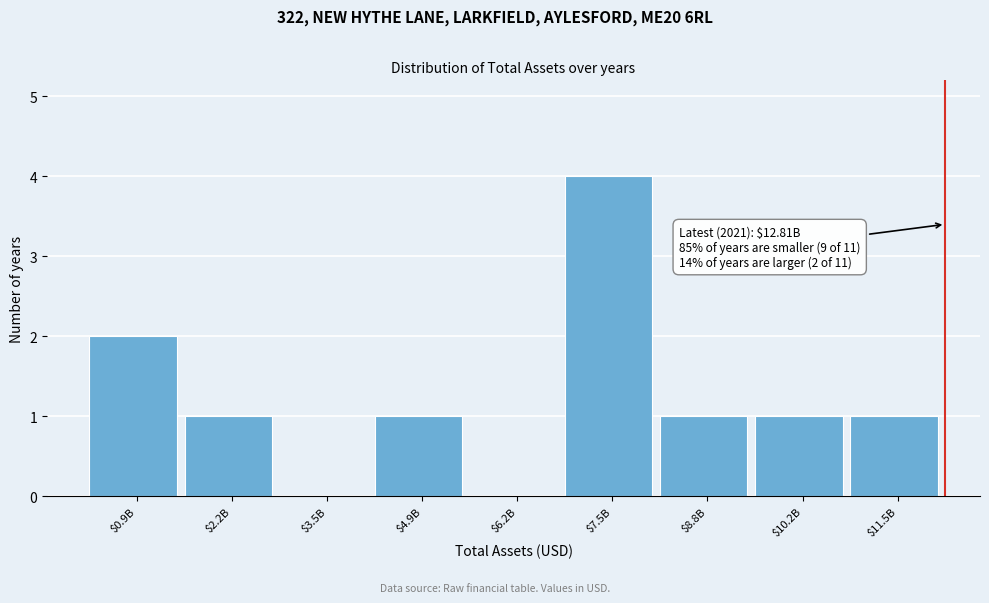

What is the maximum value shown in the chart?

4